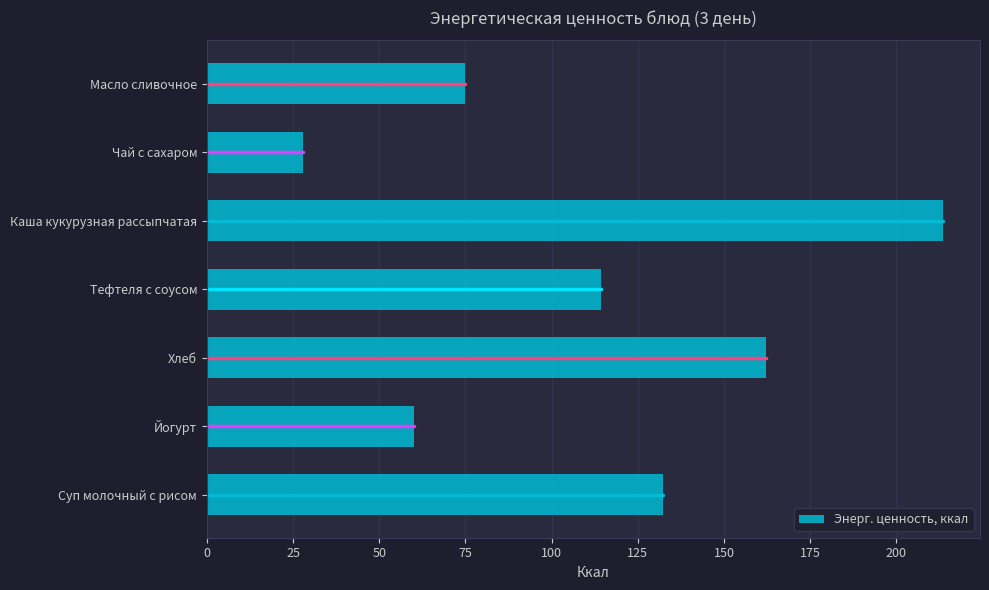

What is the change in value from Суп молочный с рисом to Хлеб?

+29.8